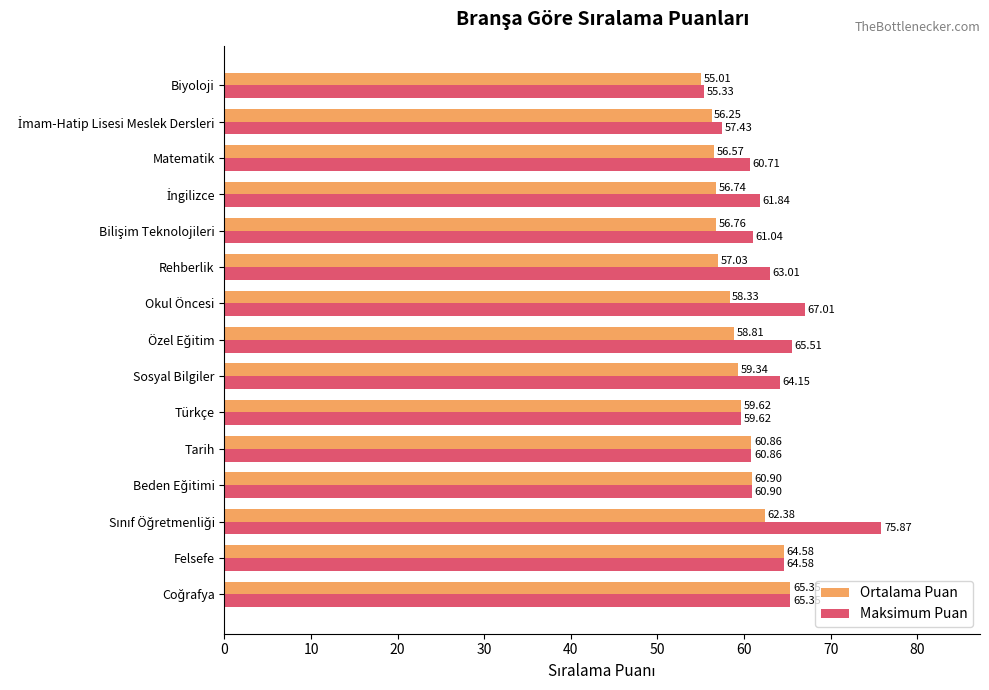

Which series has the widest spread of values?

Maksimum Puan